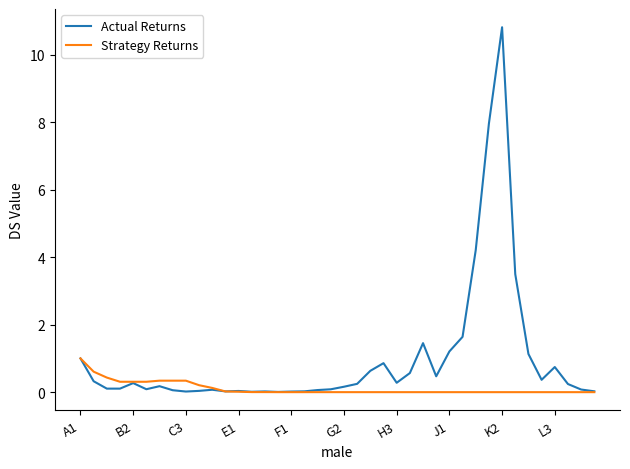

Which series has the largest range (max minus min)?

Actual Returns